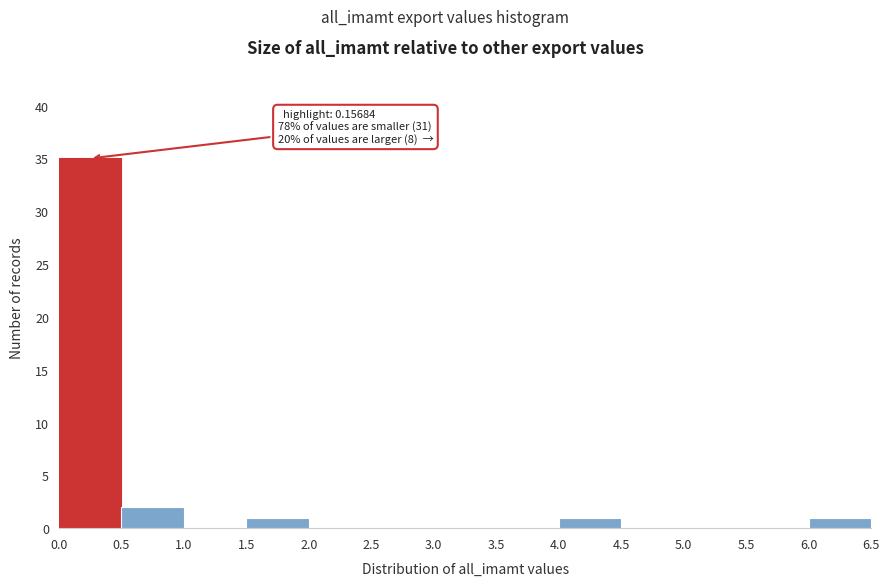

Which range on the x-axis has the tallest bar?

0.0 to 0.5